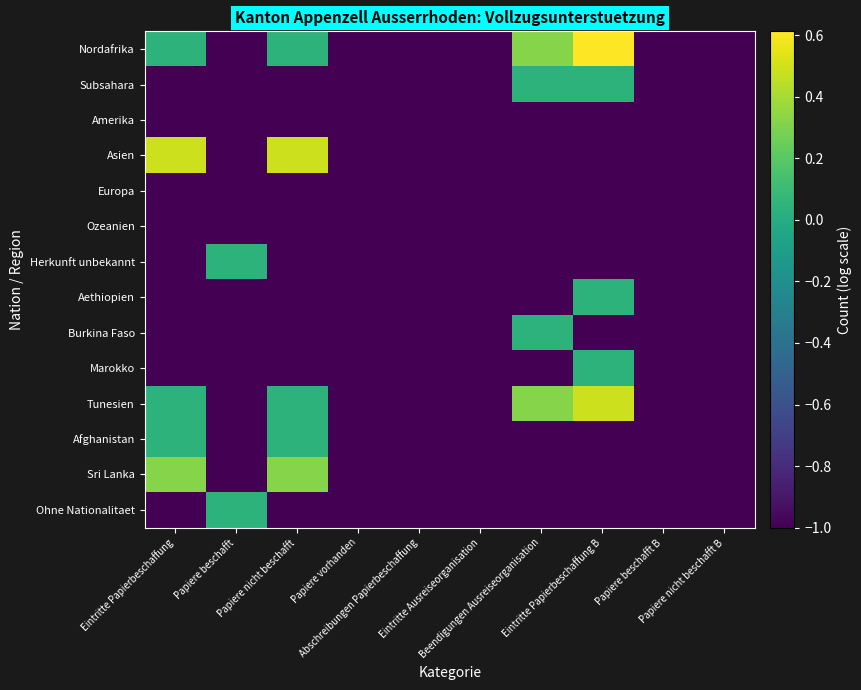

List the series in order of their peak value, lowest first.

Amerika, Europa, Ozeanien, Subsahara, Herkunft unbekannt, Aethiopien, Burkina Faso, Marokko, Afghanistan, Ohne Nationalitaet, Sri Lanka, Asien, Tunesien, Nordafrika